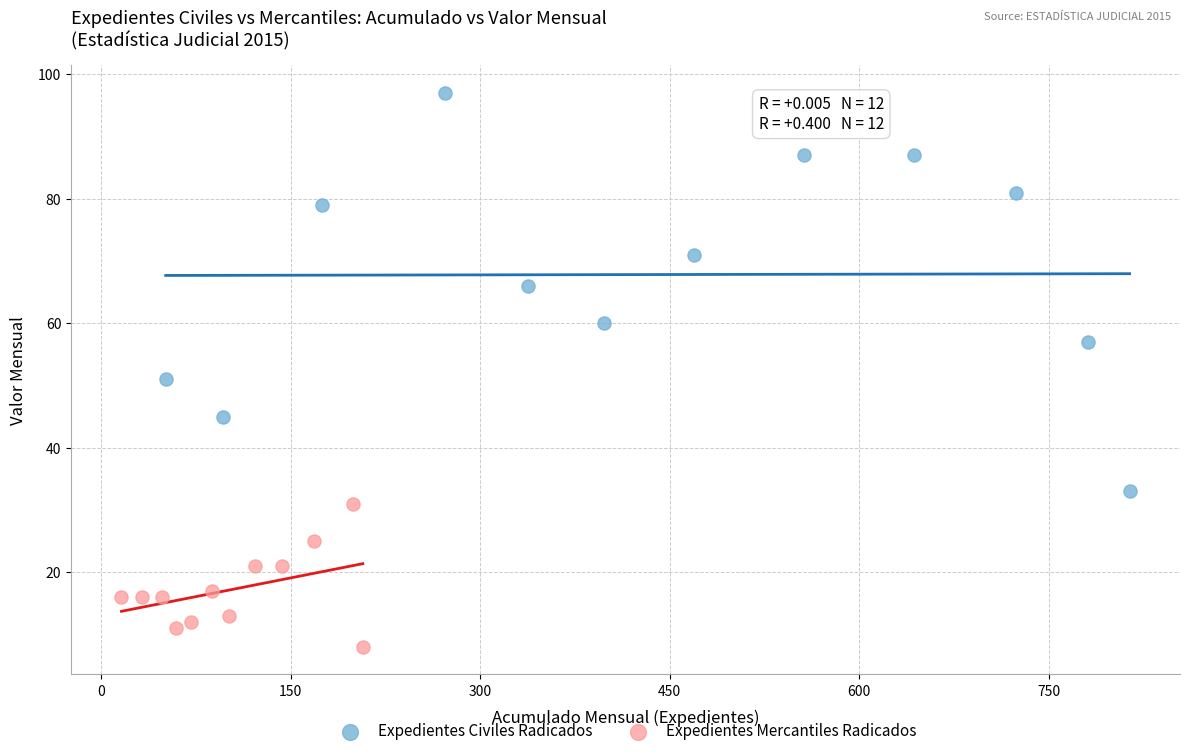

Which series reaches the minimum Y coordinate?

Expedientes Mercantiles Radicados